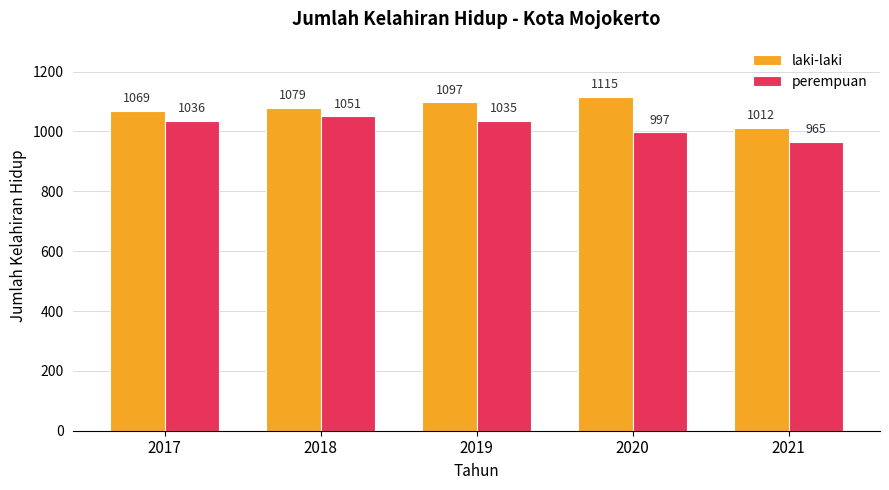

Rank the series by their maximum value, from lowest to highest.

perempuan, laki-laki